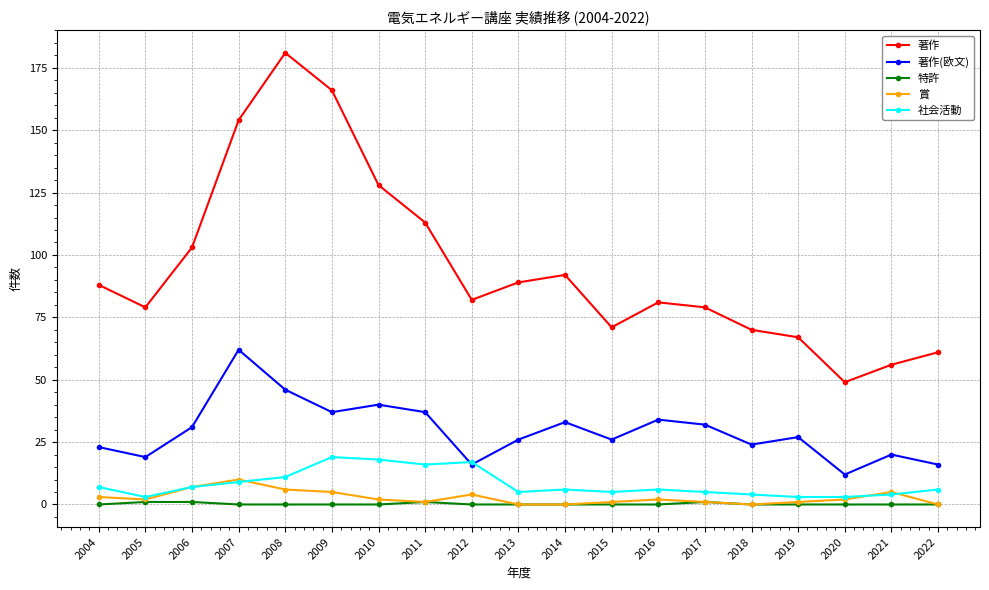

True or false: 著作(欧文) has a value of 53 at 2010.

False